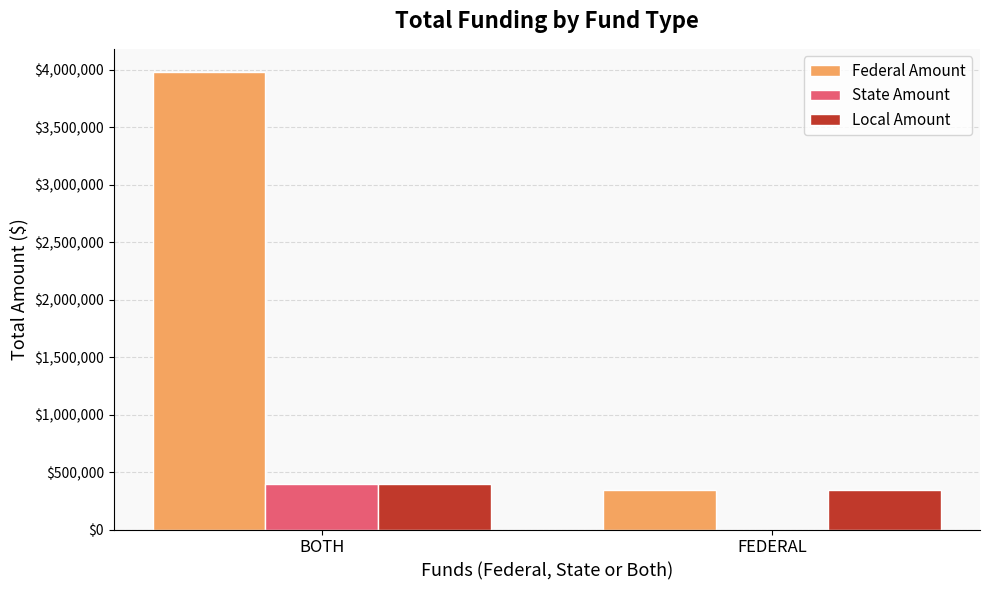

Where is Federal Amount nearest to the value 2165312?

FEDERAL